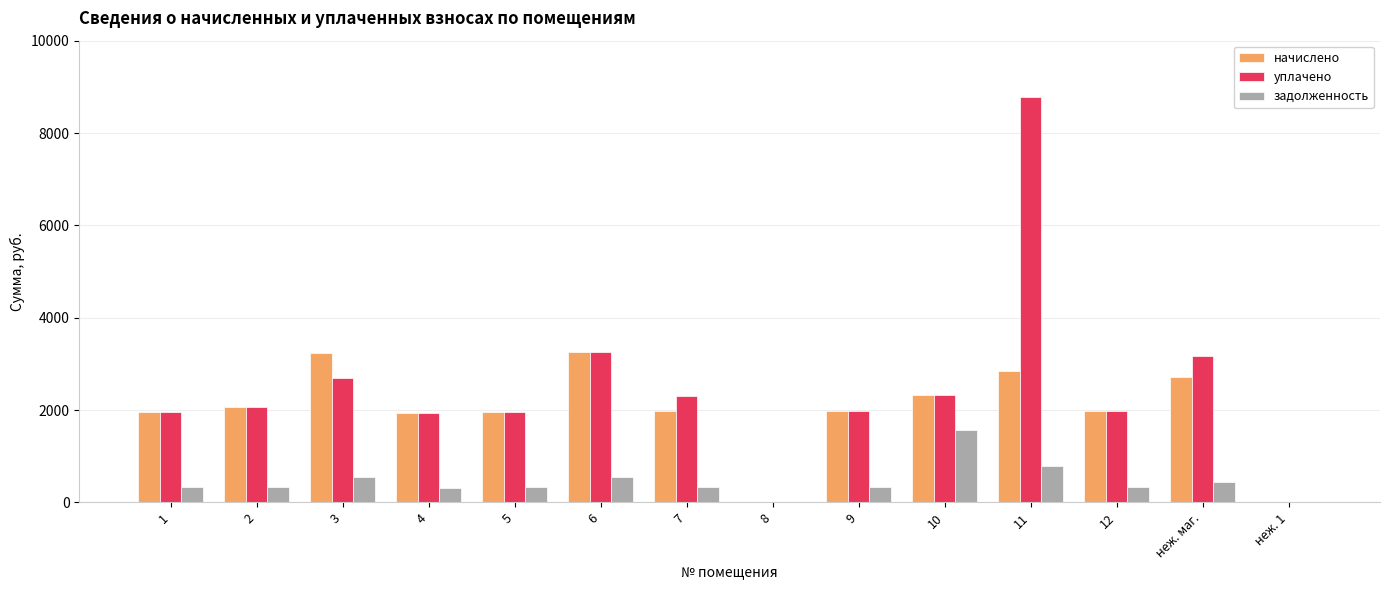

Count the number of categories in the chart.

14